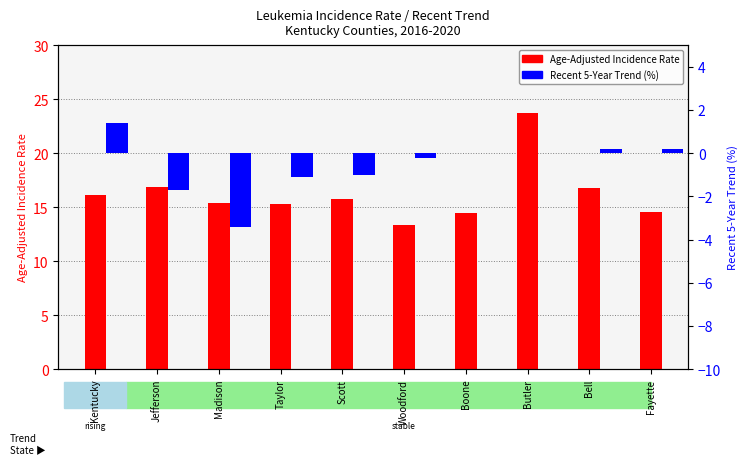

Are the bars horizontal?

No